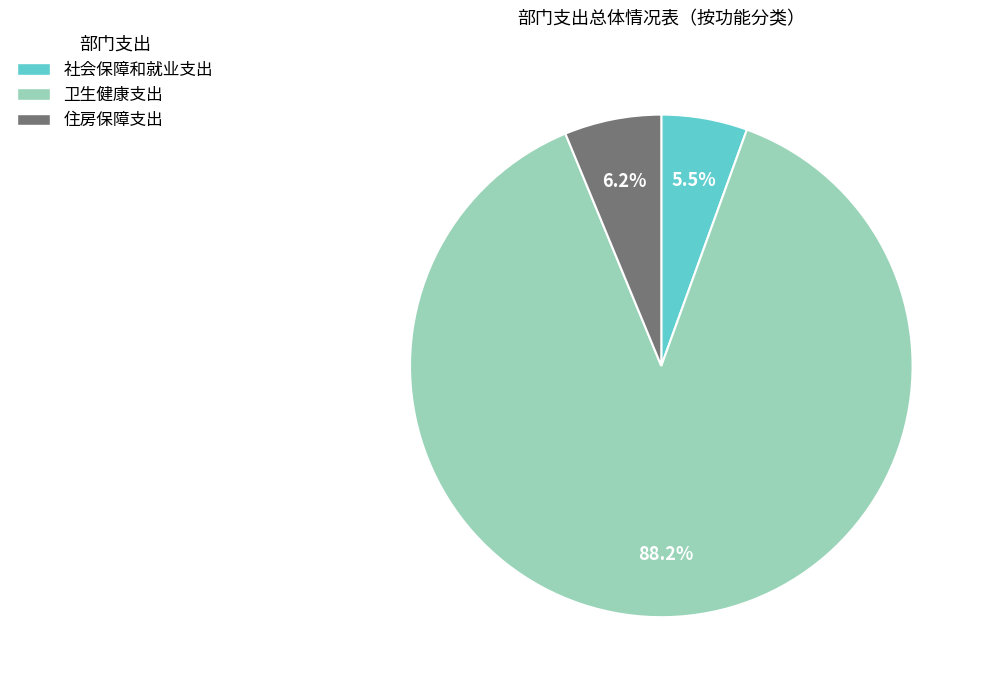

To the nearest percent, what is the difference between the 卫生健康支出 and 住房保障支出 slice percentages?

82%